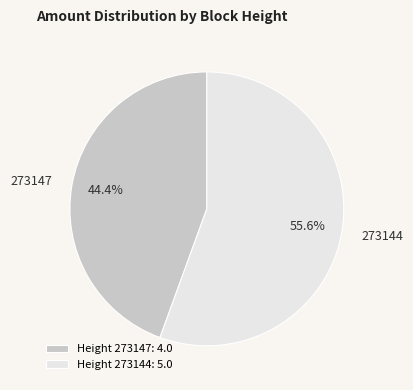

Which category accounts for the majority?

Height 273144: 5.0